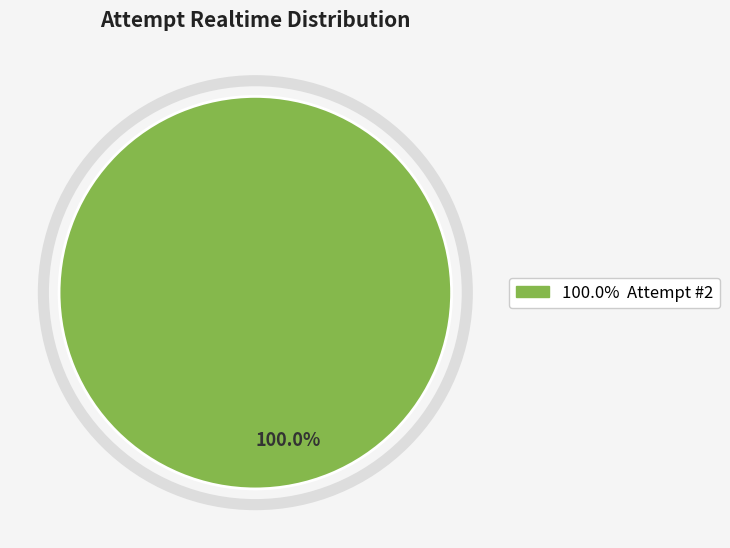

Does any single category account for the majority?

Yes